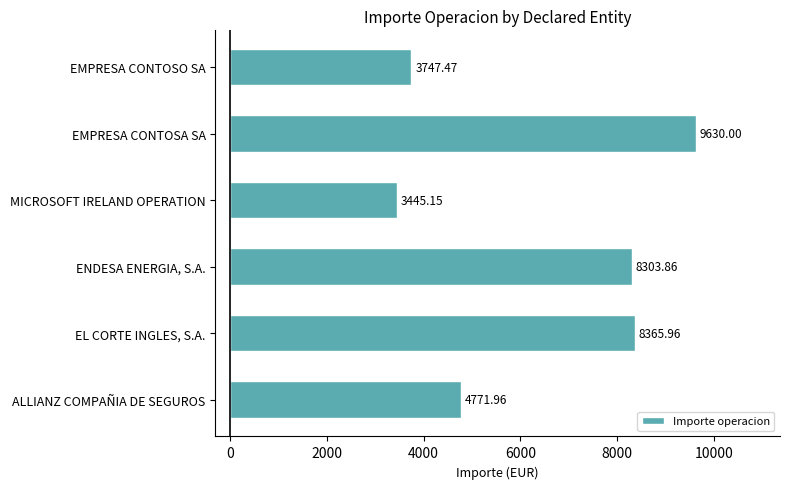

List the labels in order of value, largest first.

EMPRESA CONTOSA SA, EL CORTE INGLES, S.A., ENDESA ENERGIA, S.A., ALLIANZ COMPAÑIA DE SEGUROS, EMPRESA CONTOSO SA, MICROSOFT IRELAND OPERATION